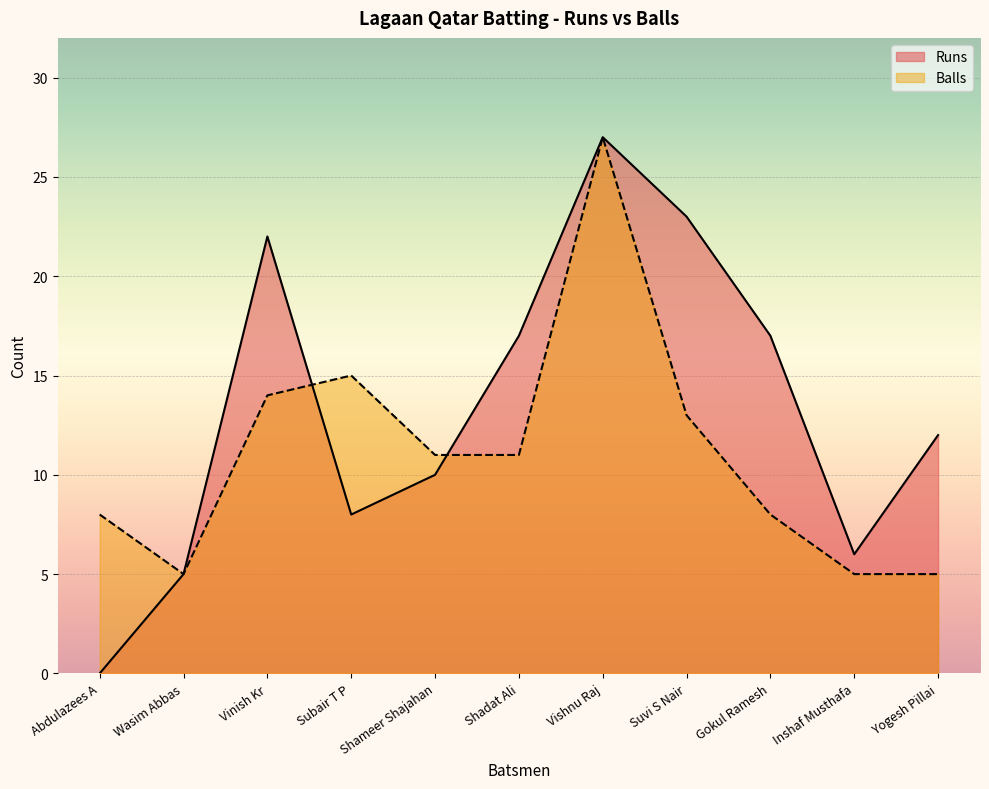

At how many categories does at least one series exceed 7?

9